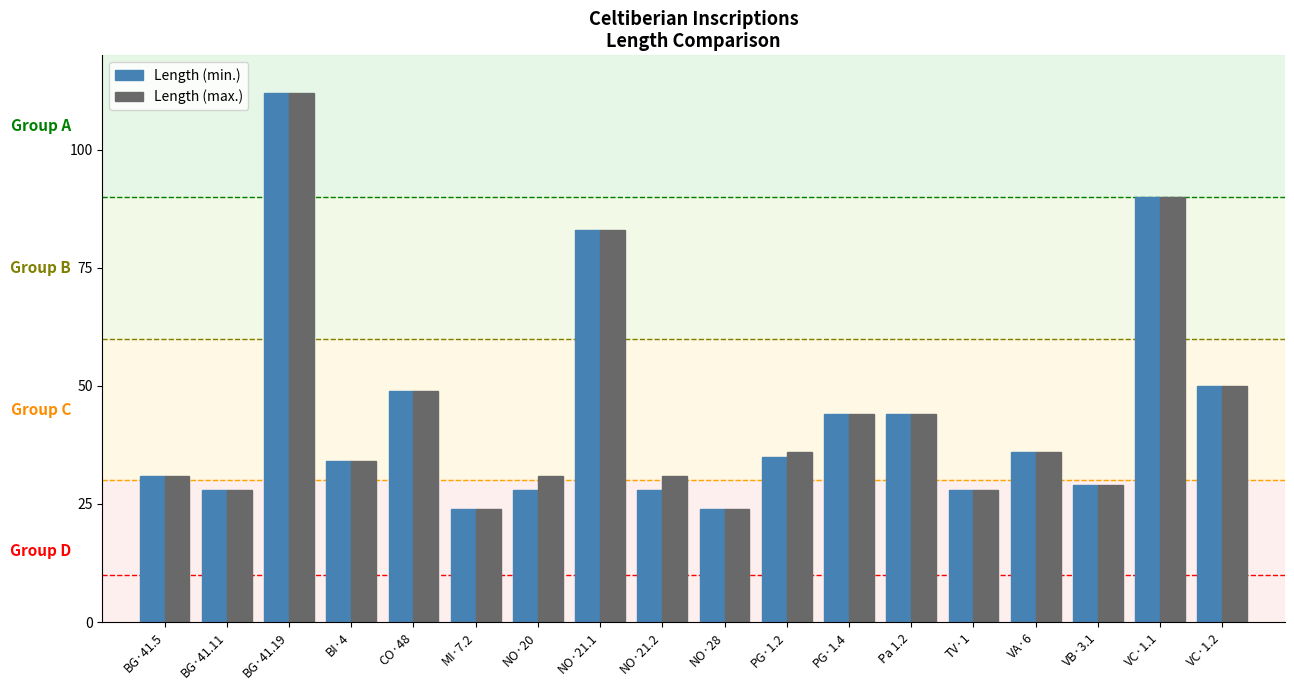

What is the minimum value shown in the chart?

24